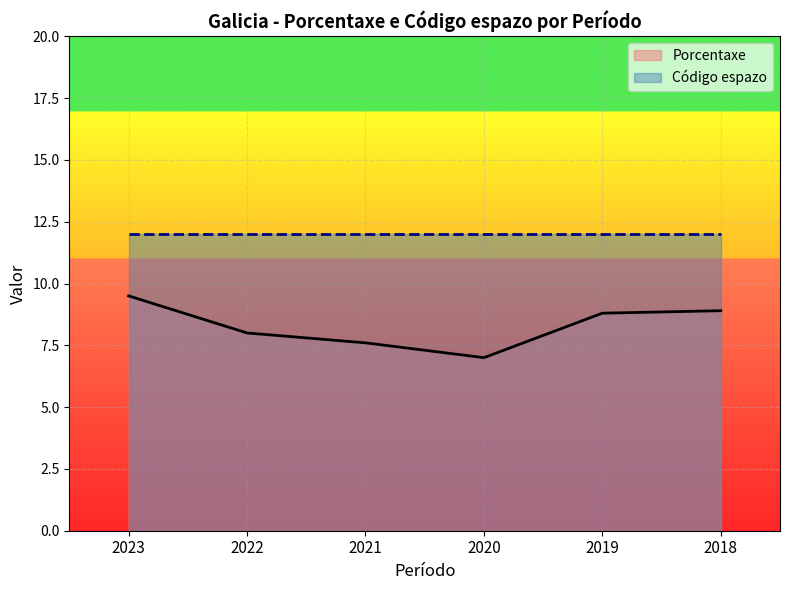

What is the change in value from 2019 to 2018?

+0.1